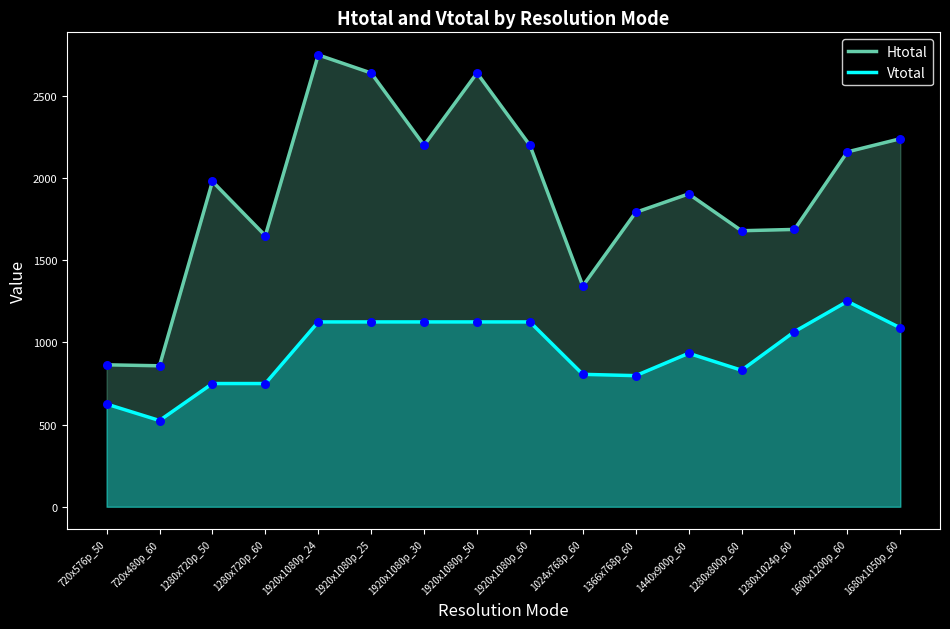

Which series reaches the maximum Y coordinate?

Htotal